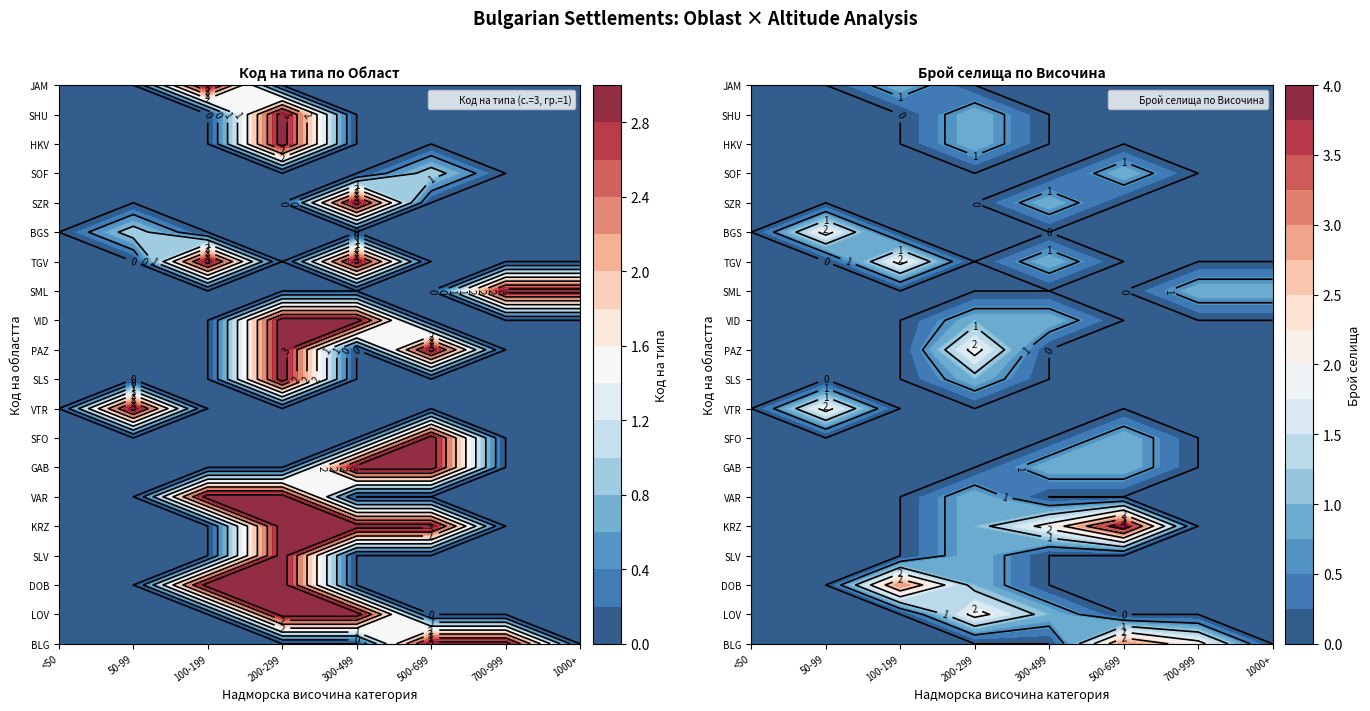

What is the sum of all HKV values?

60